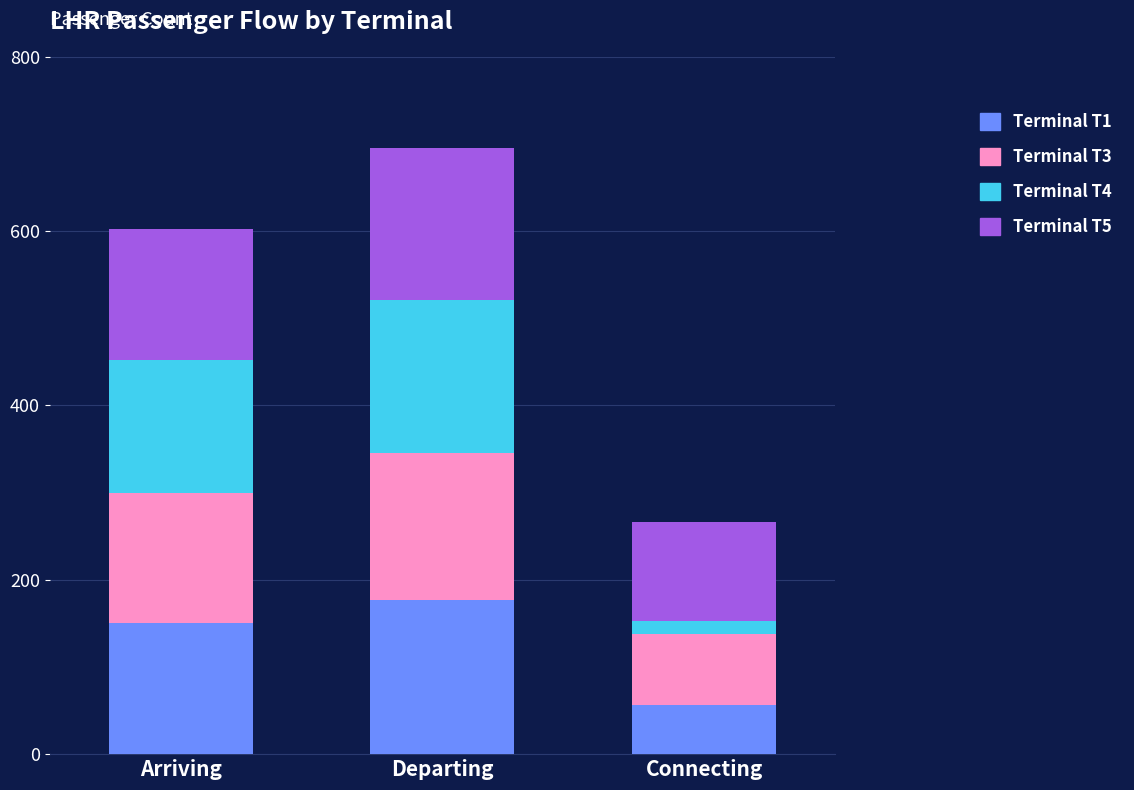

What is the total value across all series at Departing?

695